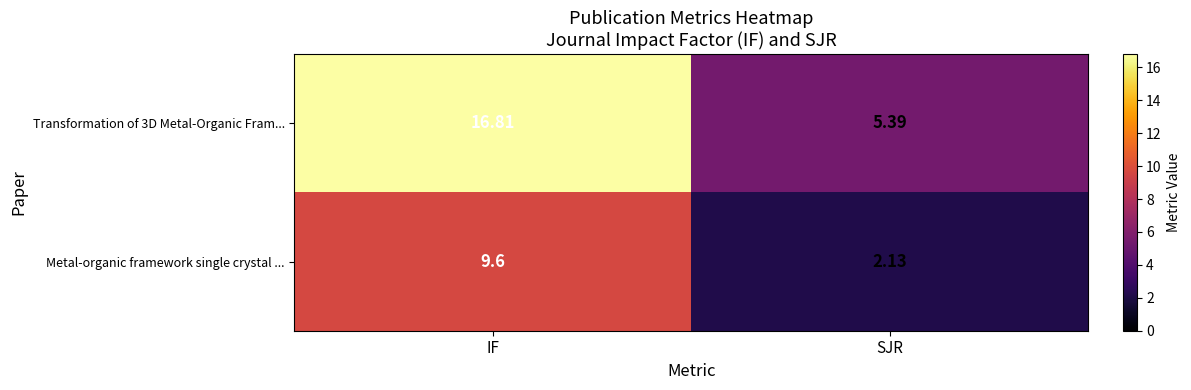

Is the value of Metal-organic framework single crystal ... at IF greater than the value of Transformation of 3D Metal-Organic Fram... at IF?

No